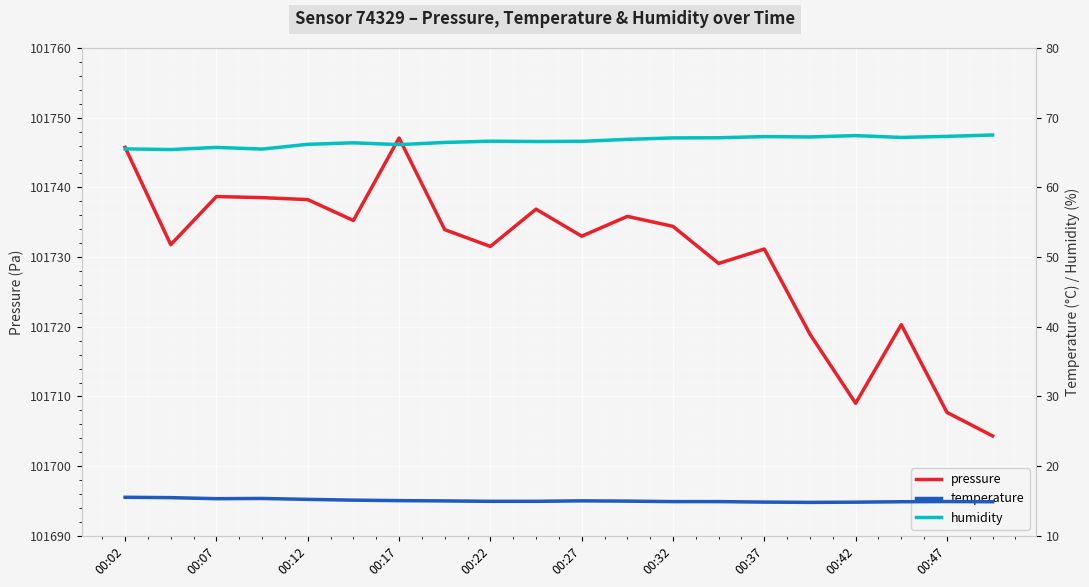

Is this an area chart (filled region under the line)?

No